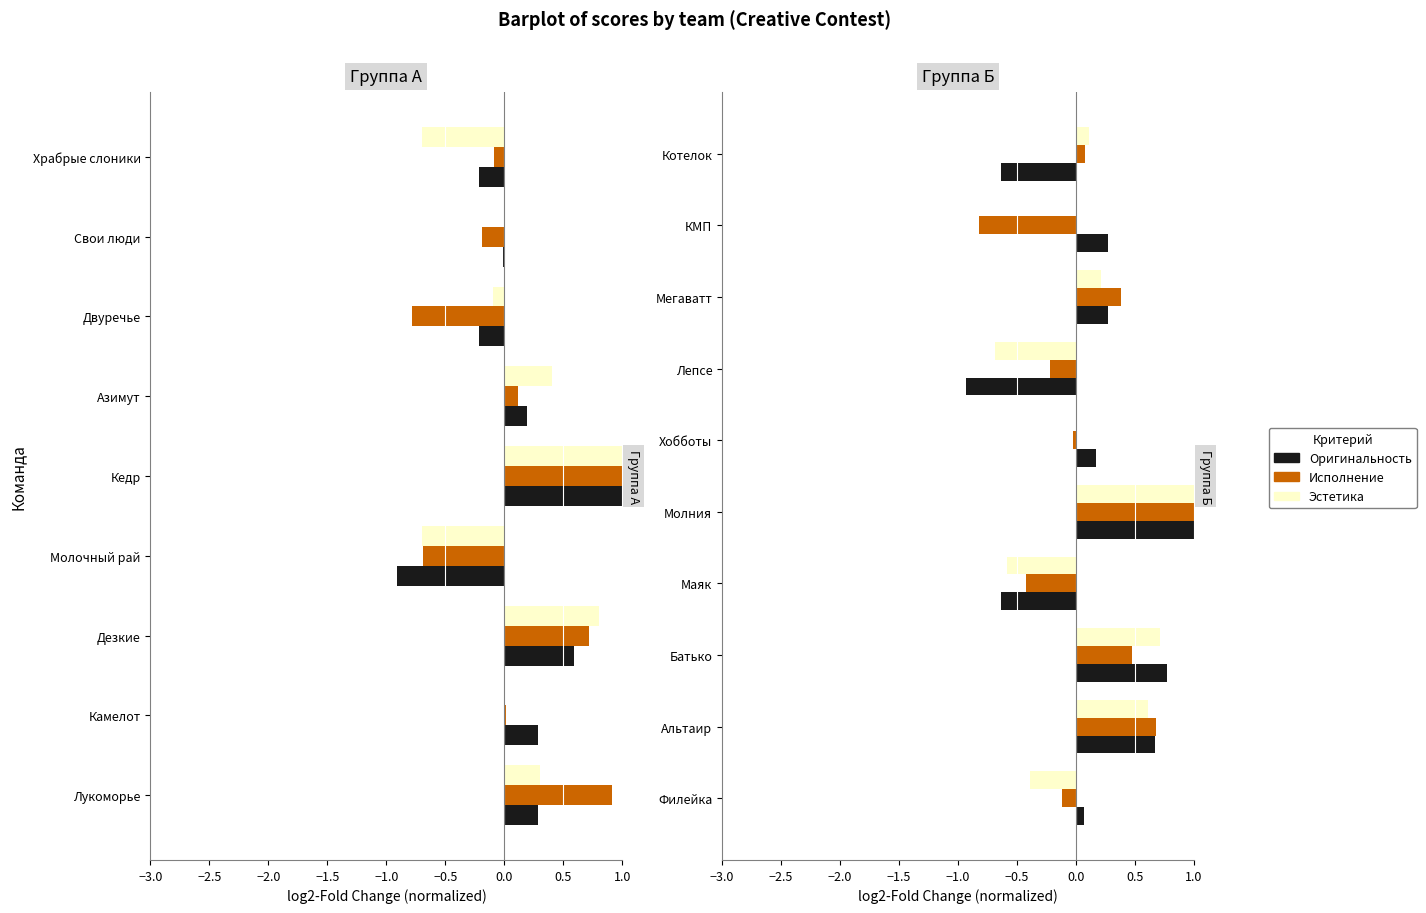

What is the lowest value of the Исполнение series?

-0.8